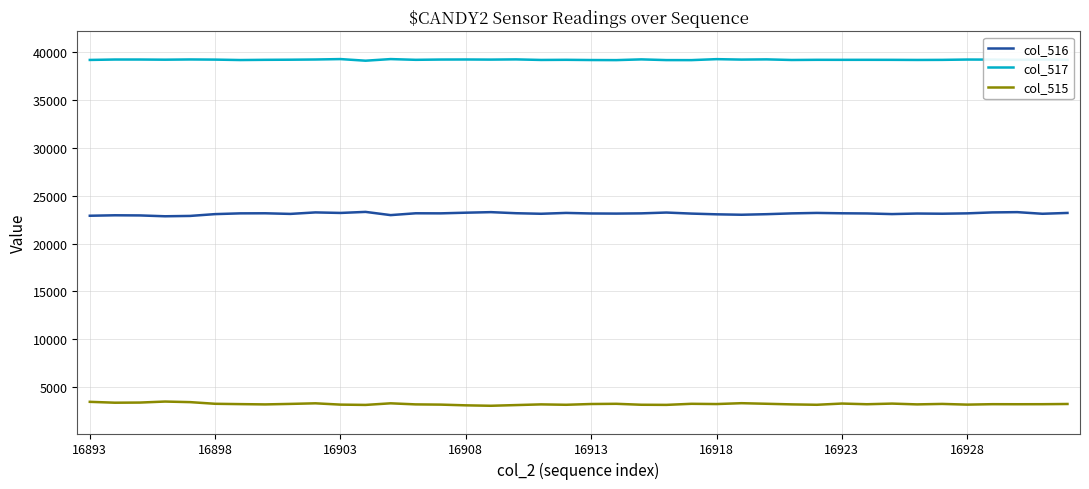

List the series in order of their overall mean, highest first.

col_517, col_516, col_515